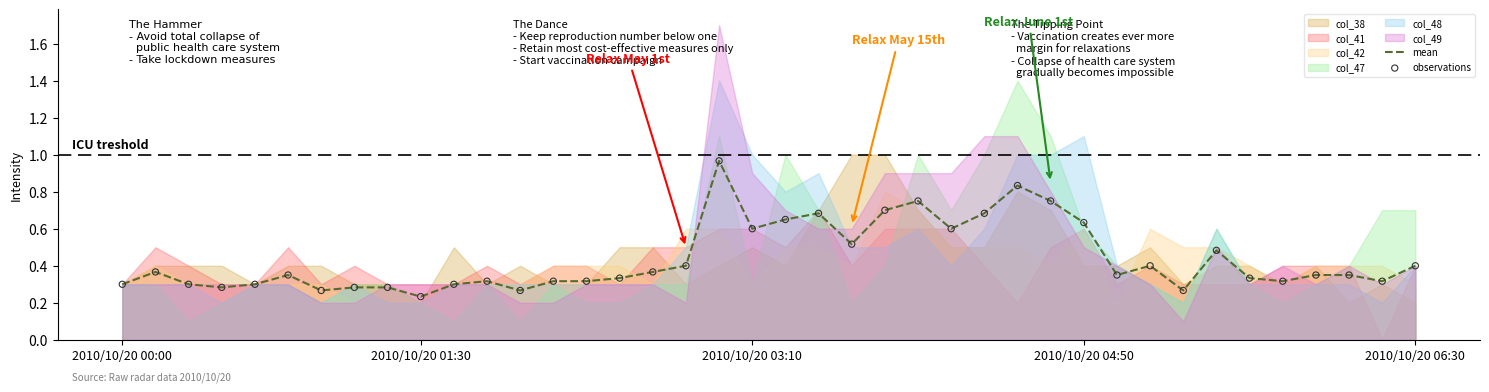

At which category is the sum across all series the highest?

18